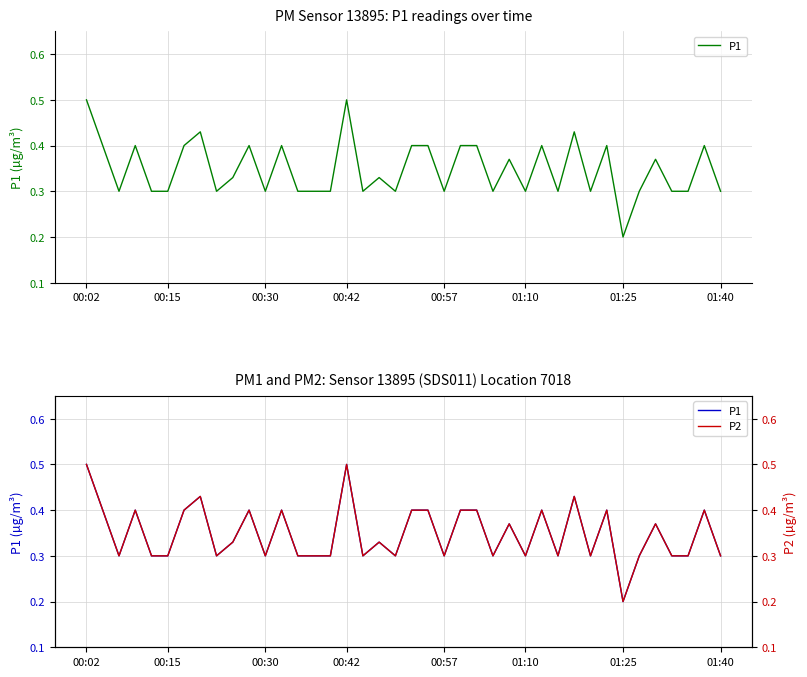

What is the total value across all series at 29?

0.6